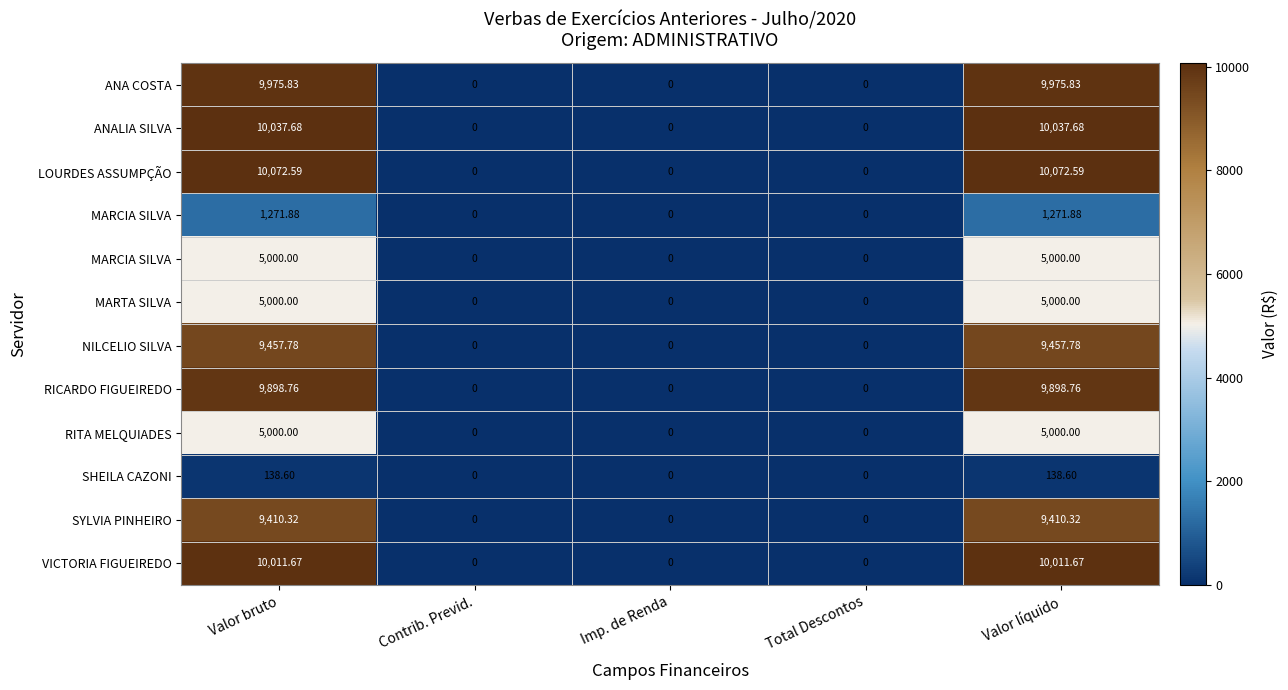

At how many categories does at least one series exceed 2930?

2